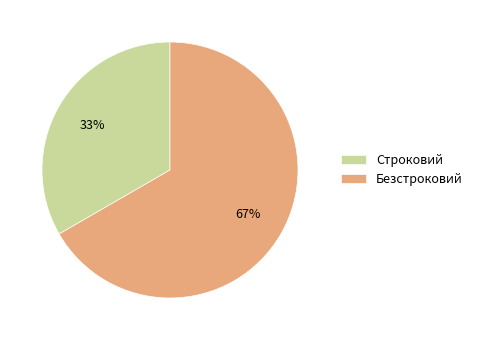

Rank the categories by value from highest to lowest.

Безстроковий, Строковий